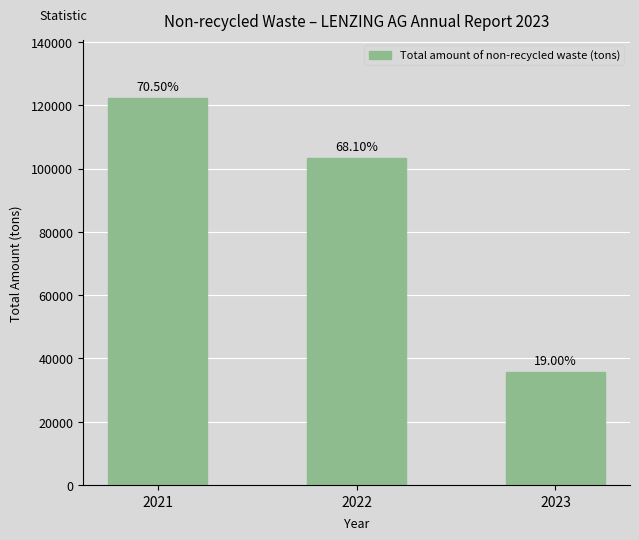

Rank the categories by value from highest to lowest.

2021, 2022, 2023